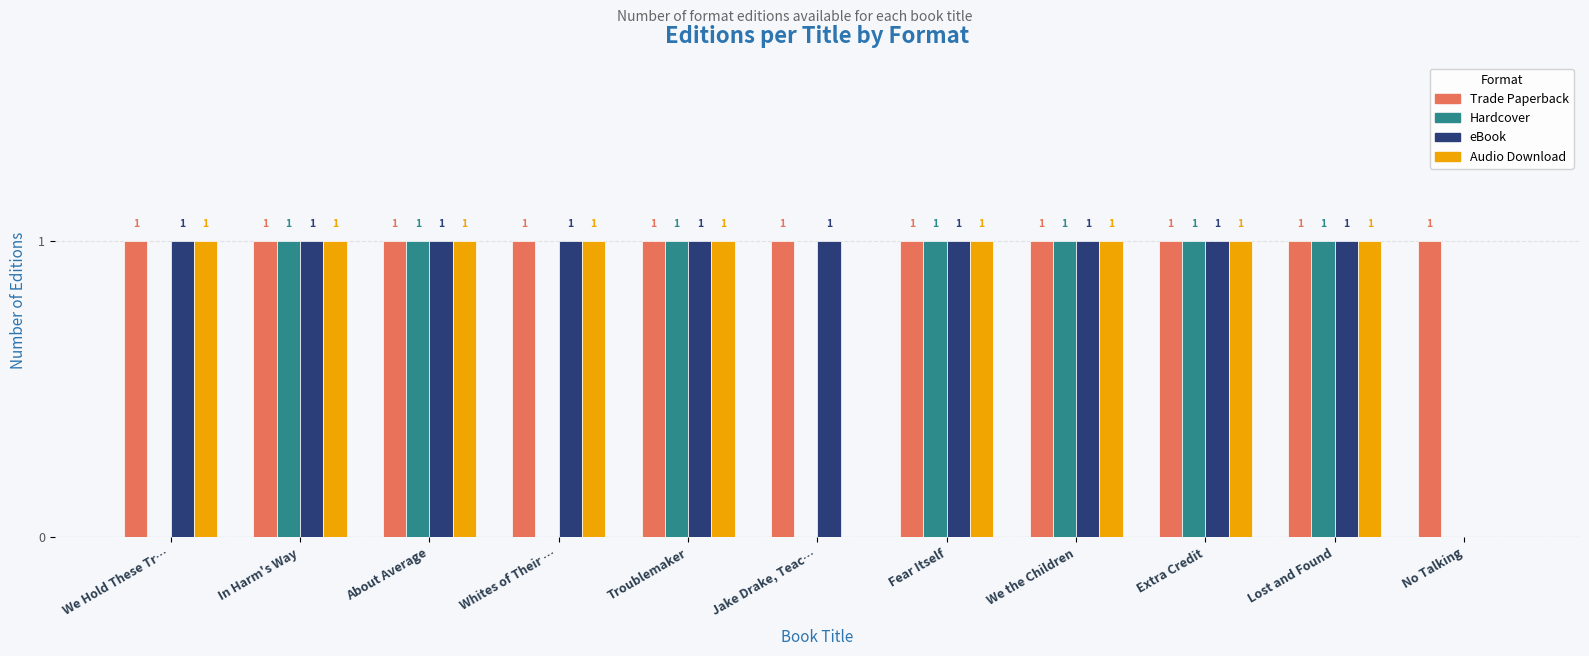

Is it true that Audio Download equals 2 at Troublemaker?

False